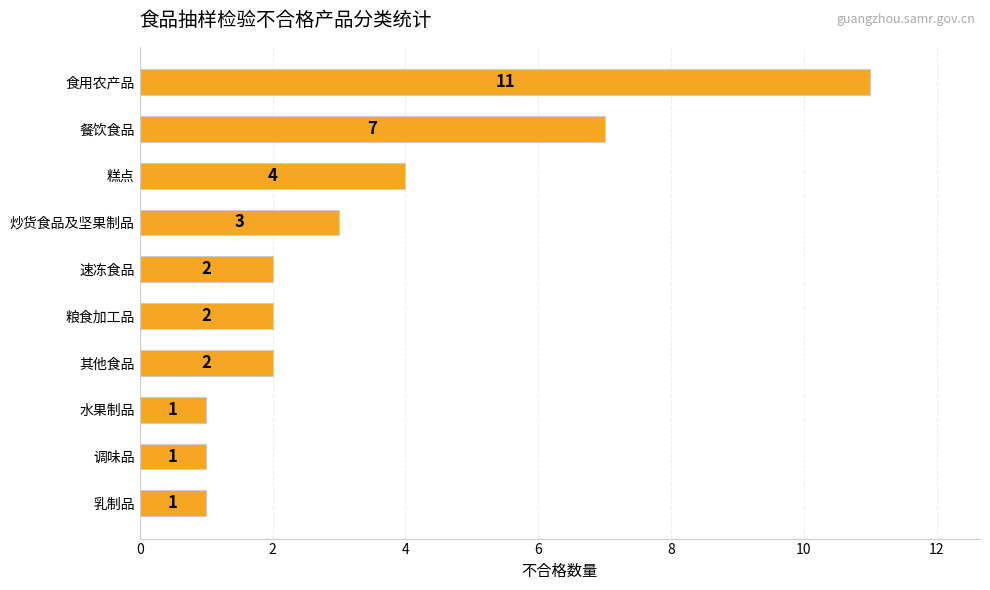

What is the value of the 10th bar from the top?

1